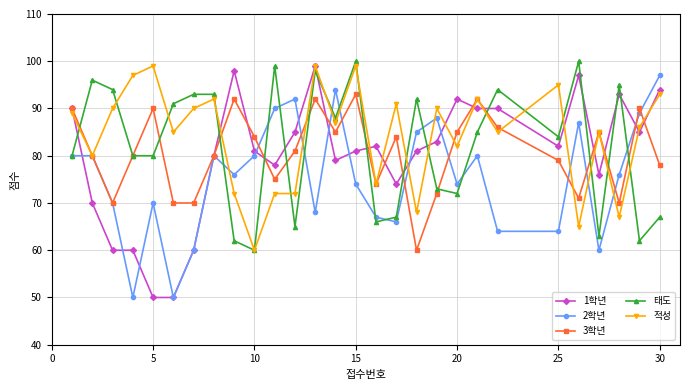

Which series has the widest spread of values?

1학년